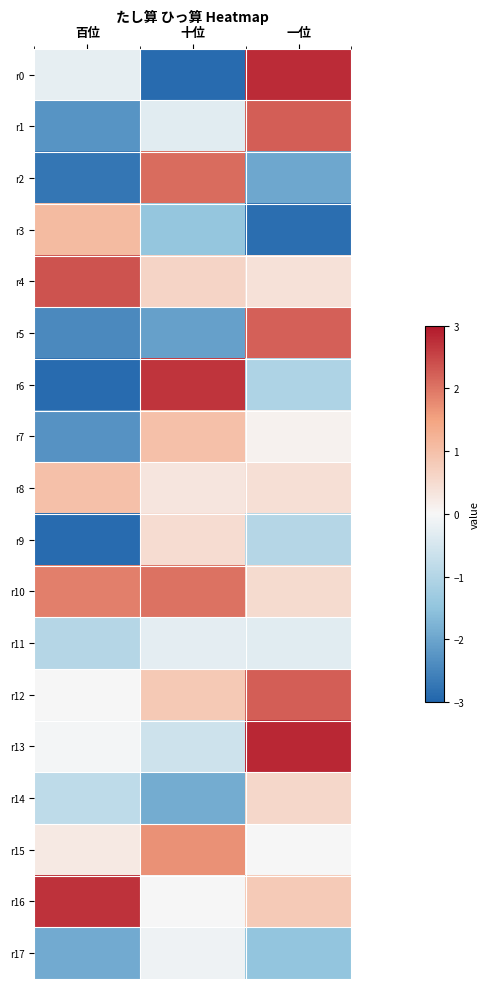

What is the greatest value displayed?

2.8